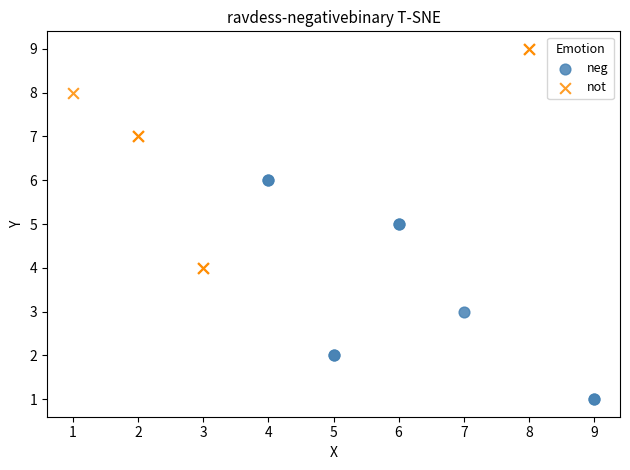

What are all the series names shown in the legend?

neg, not